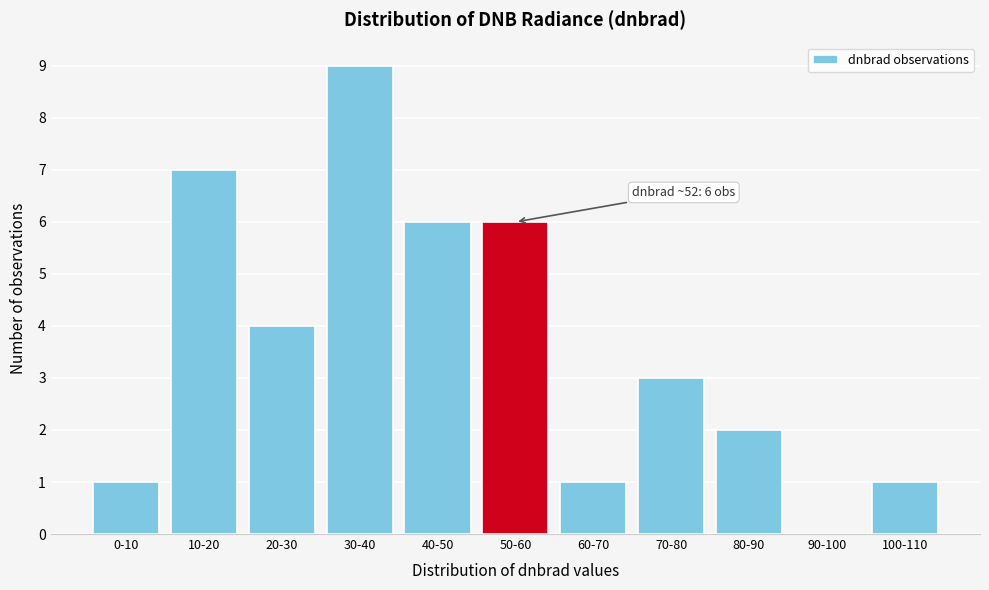

Reading left to right, extract all data points from this chart.

0-10=1	10-20=7	20-30=4	30-40=9	40-50=6	50-60=6	60-70=1	70-80=3	80-90=2	90-100=0	100-110=1